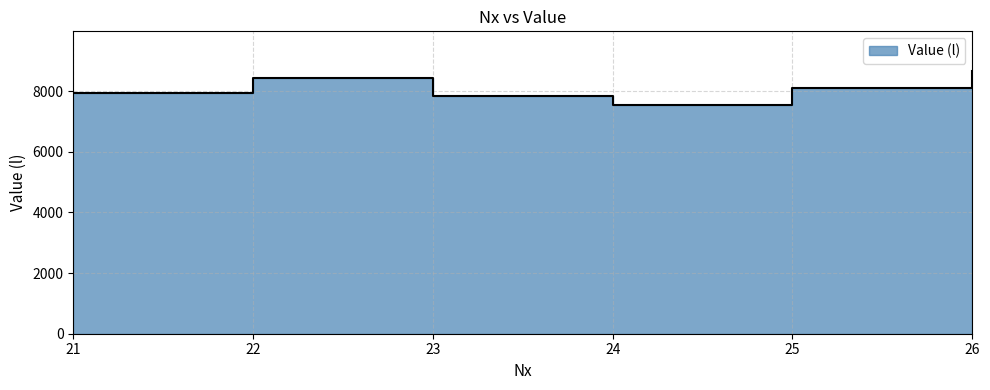

The value at 22 is 8435. True or false?

True